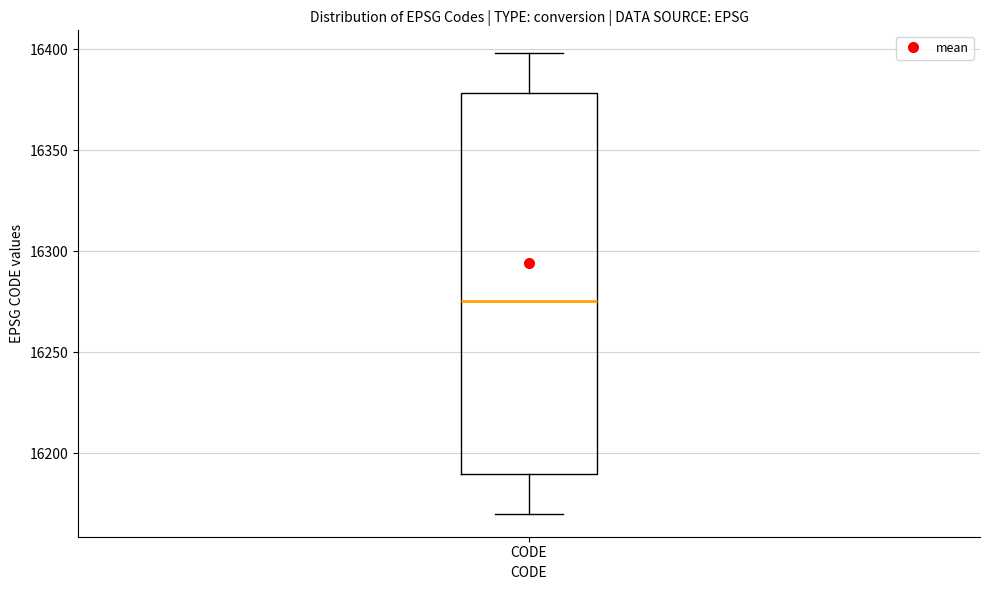

Read this box plot against the y-axis: the position of the median line, the range covered by the box, and the ends of both whiskers. The values are not printed on the chart, so give them approximately, as read against the axis.

median 16275, box 16190 to 16380, whiskers 16170 to 16400